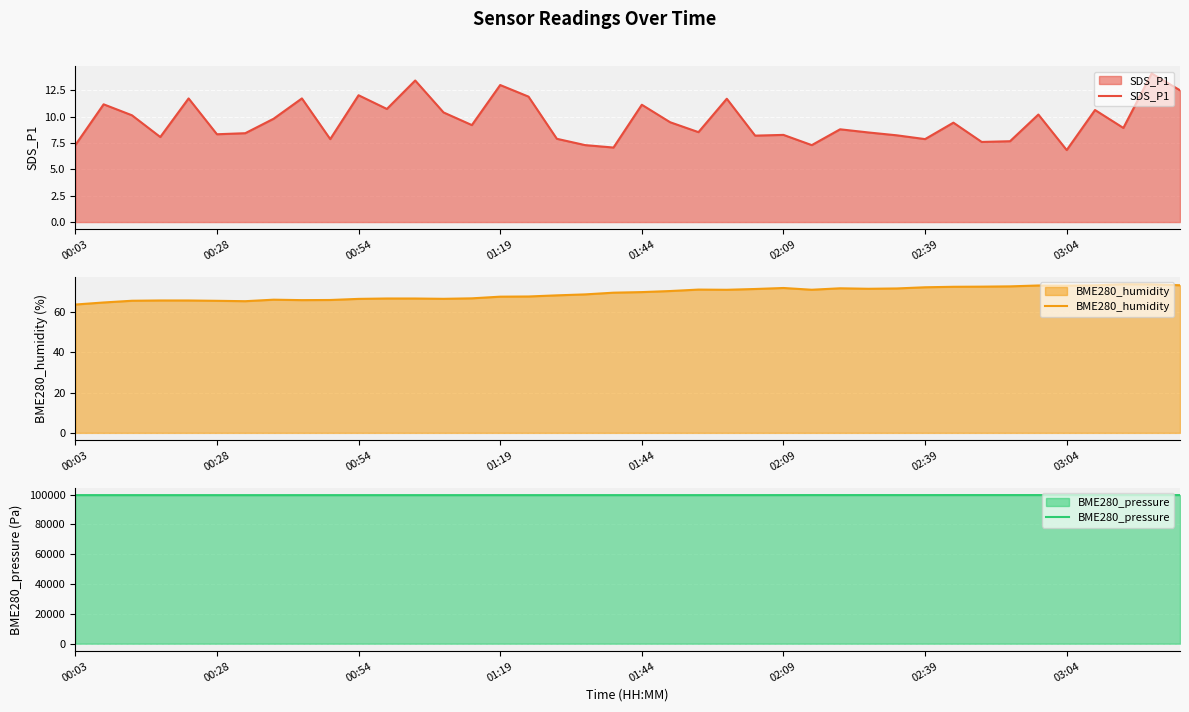

True or false: BME280_humidity has a value of 96.2 at 34.

False